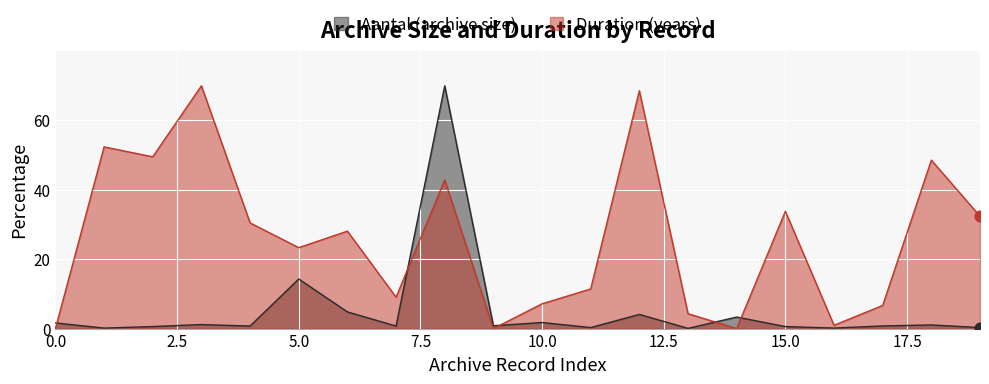

What is the total value across all series at SAGV223?

72.7